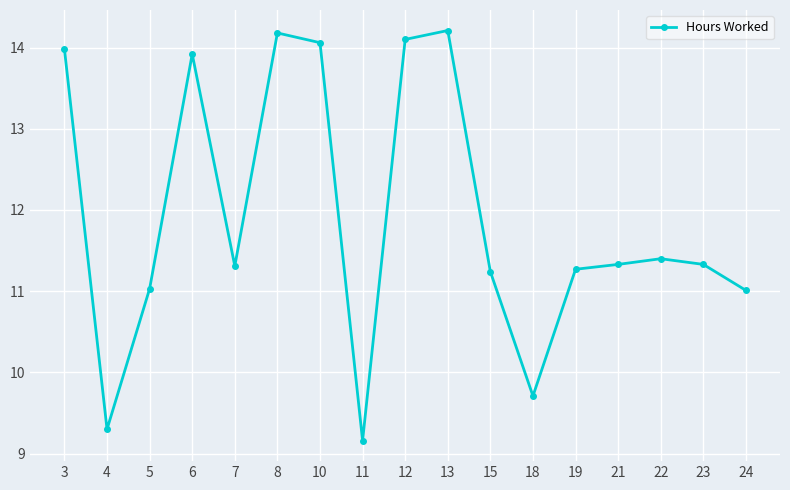

What is the value of the 14th point from the left?

11.3